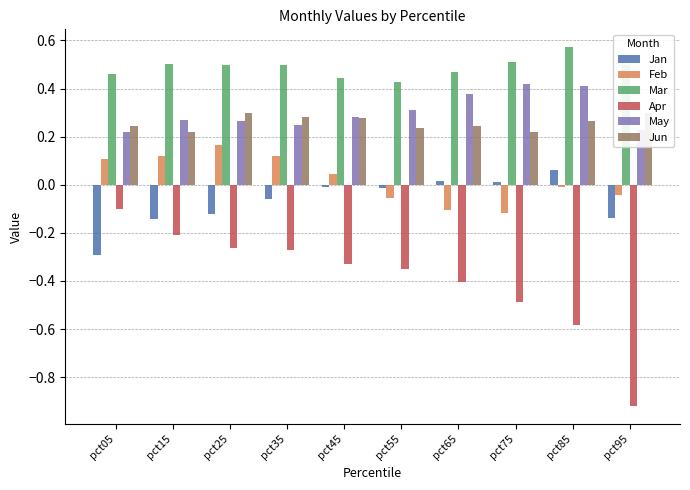

Reading left to right, extract all data points from this chart.

Jan: -0.3	-0.1	-0.1	-0.1	-0.0	-0.0	0.0	0.0	0.1	-0.1
Feb: 0.1	0.1	0.2	0.1	0.0	-0.1	-0.1	-0.1	-0.0	-0.0
Mar: 0.5	0.5	0.5	0.5	0.4	0.4	0.5	0.5	0.6	0.5
Apr: -0.1	-0.2	-0.3	-0.3	-0.3	-0.3	-0.4	-0.5	-0.6	-0.9
May: 0.2	0.3	0.3	0.2	0.3	0.3	0.4	0.4	0.4	0.2
Jun: 0.2	0.2	0.3	0.3	0.3	0.2	0.2	0.2	0.3	0.3